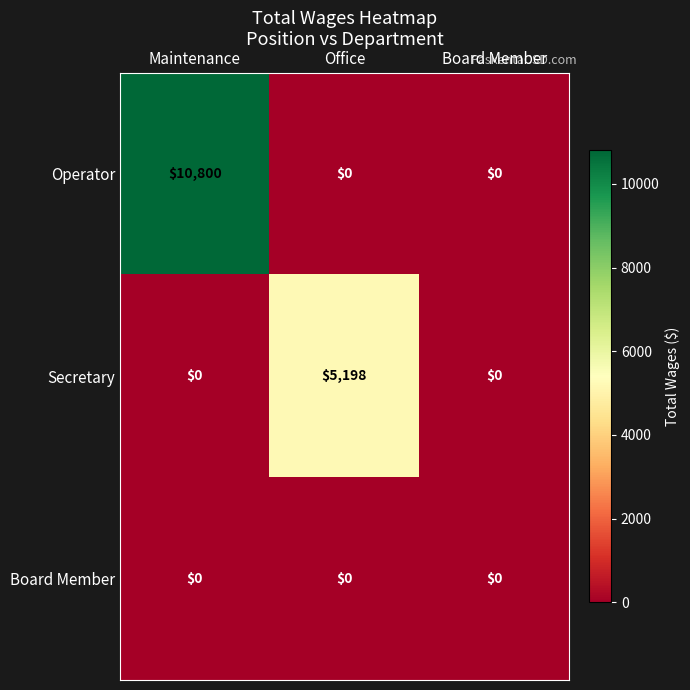

Which series changed the most between Office and Board Member?

Secretary